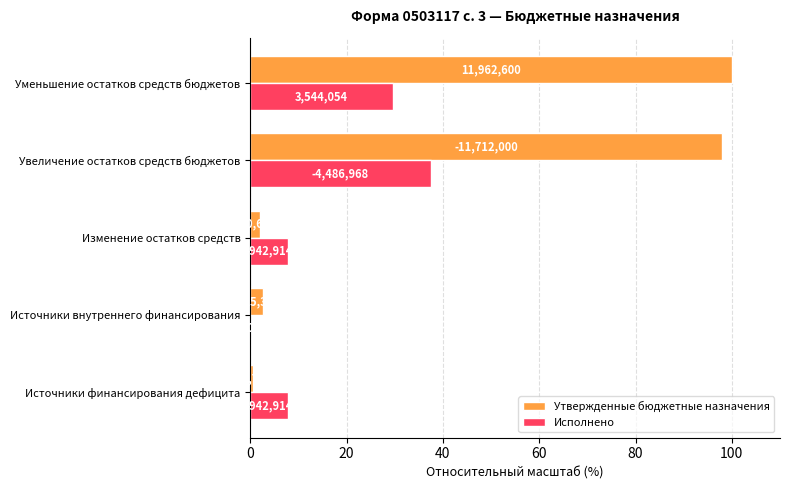

Which series has the largest total across all categories?

Утвержденные бюджетные назначения